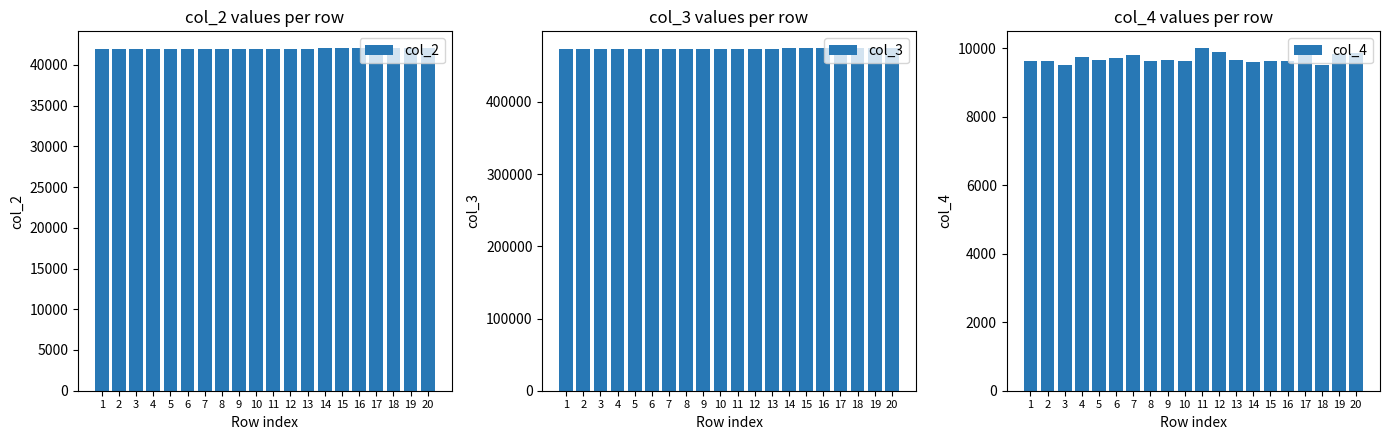

What is the difference between the second highest and second lowest values in the col_3 series?

192